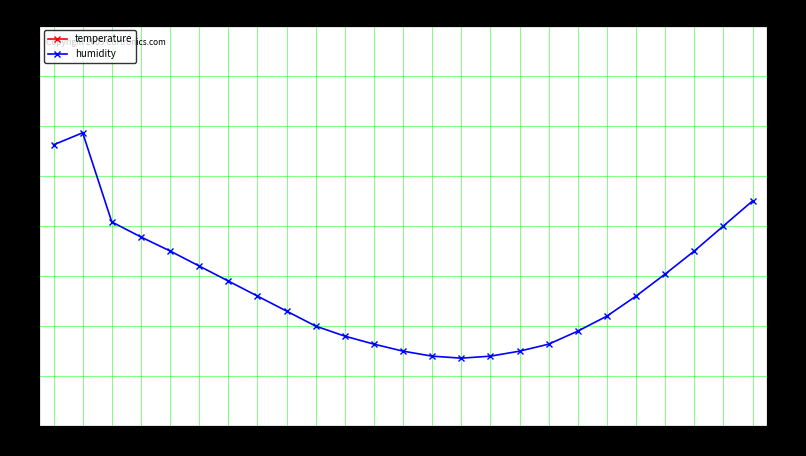

Which series changed the most between 01:30 and 05:30?

humidity